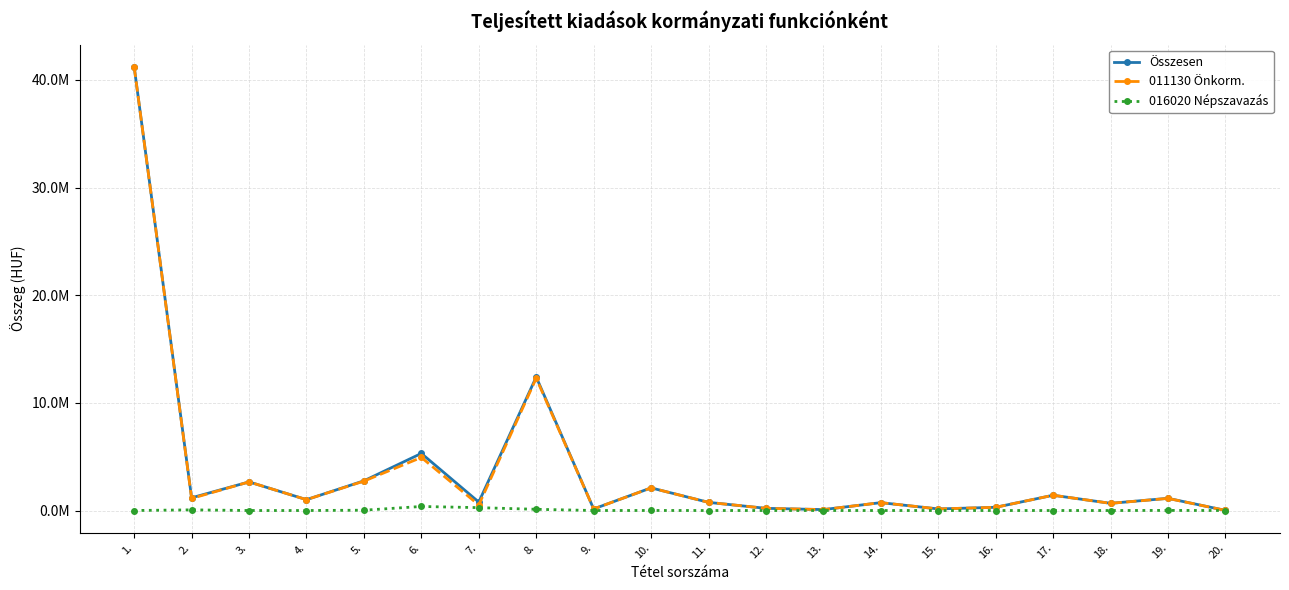

Rank the series by their maximum value, from lowest to highest.

016020 Népszavazás, Összesen, 011130 Önkorm.